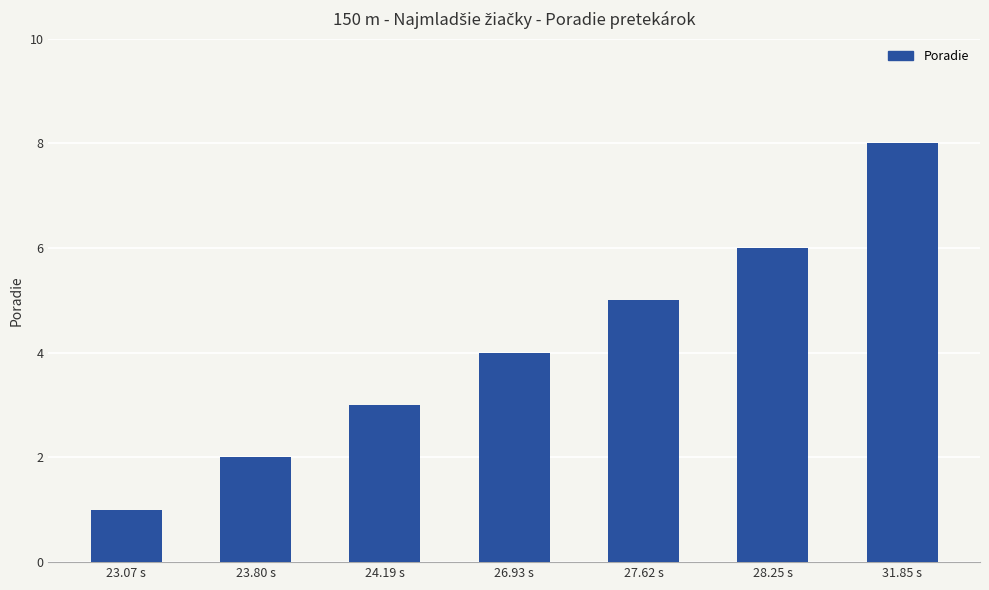

What is the sum of the values at 23.80 s and 28.25 s?

8